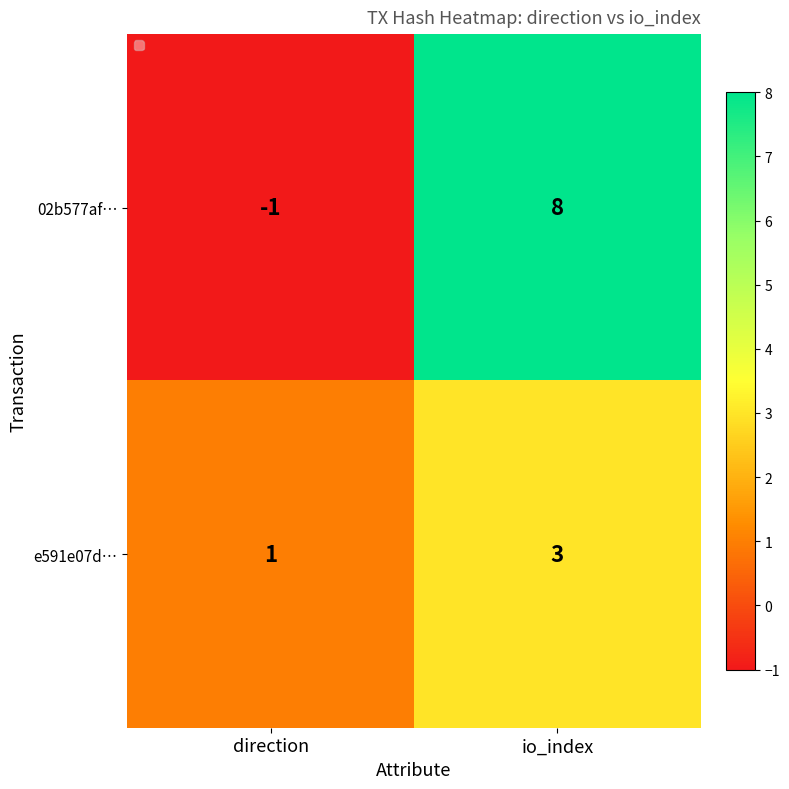

Is it true that e591e07d… equals 3 at io_index?

True